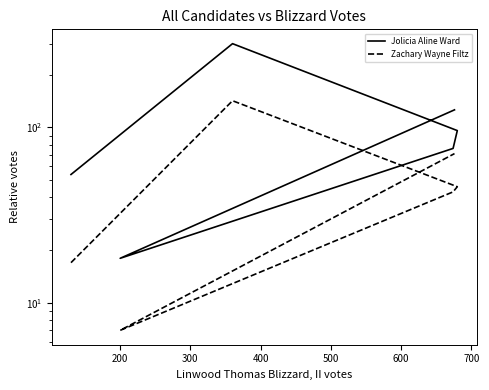

Which series has the widest spread of values?

Jolicia Aline Ward